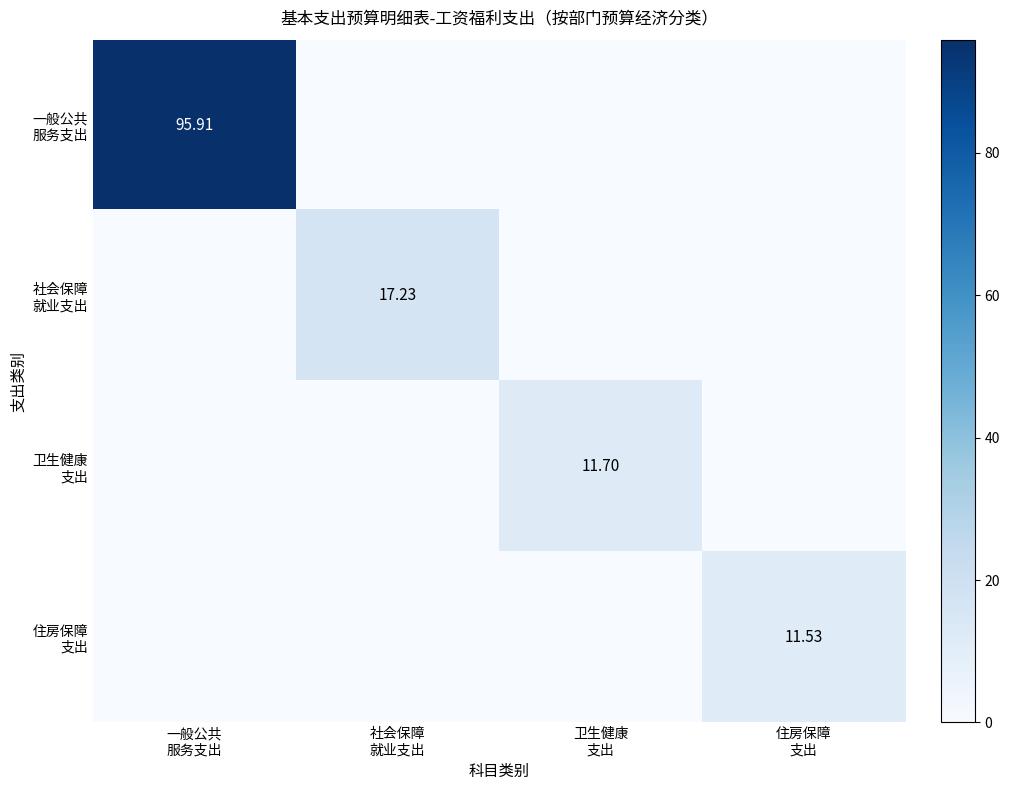

True or false: 社会保障 就业支出 has a value of 0.0 at 住房保障 支出.

True